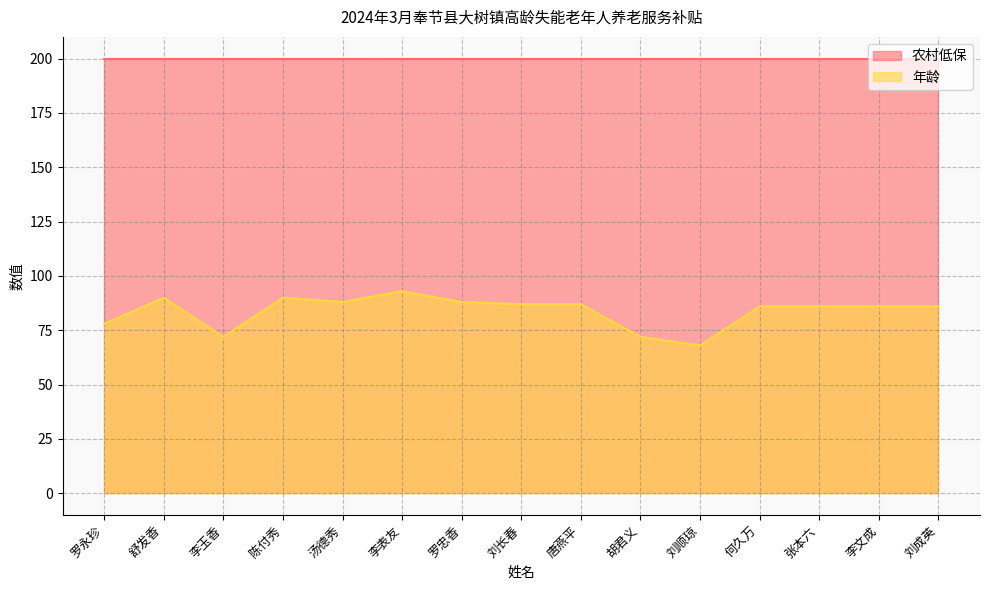

The value at 刘顺琼 is 17. True or false?

False